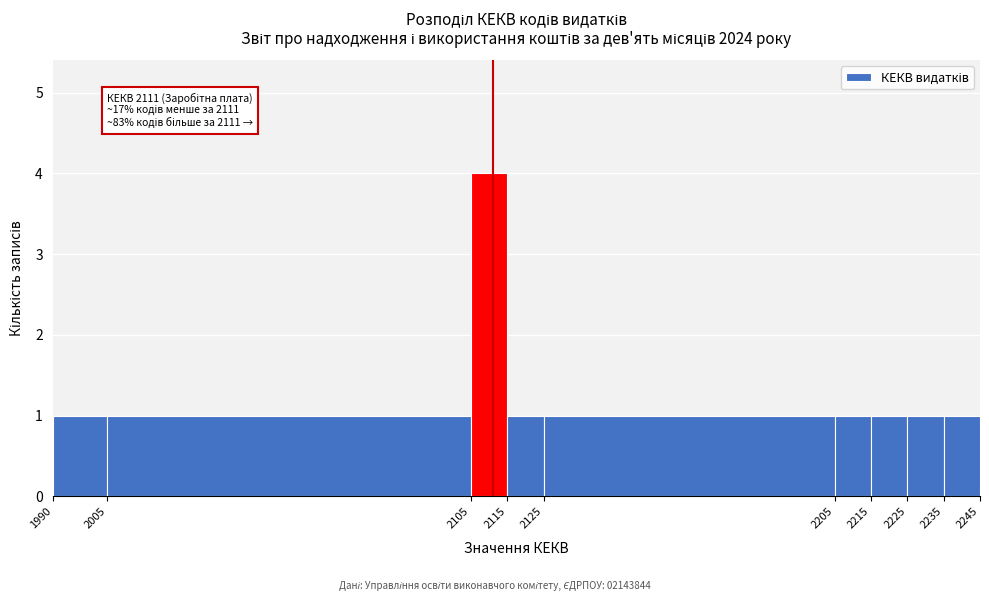

Which range on the x-axis has the tallest bar?

2105 to 2115